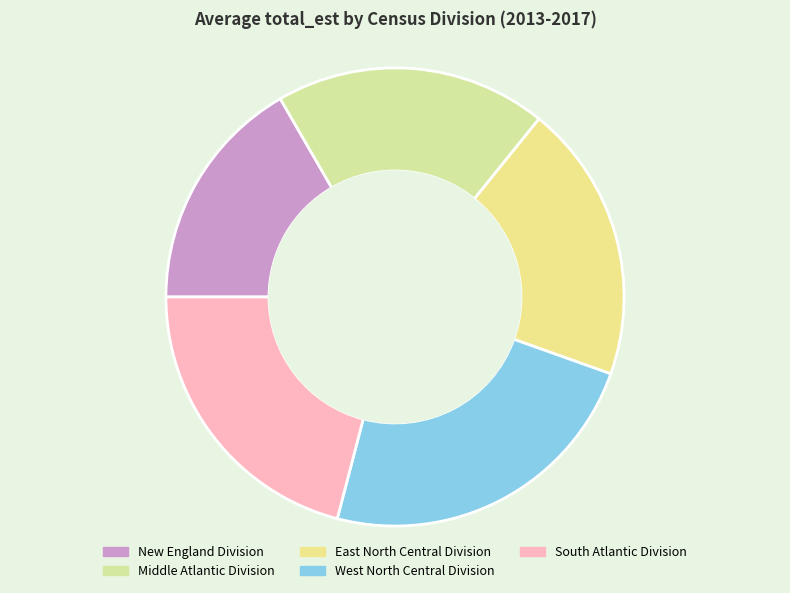

How many slices are in this pie chart?

5